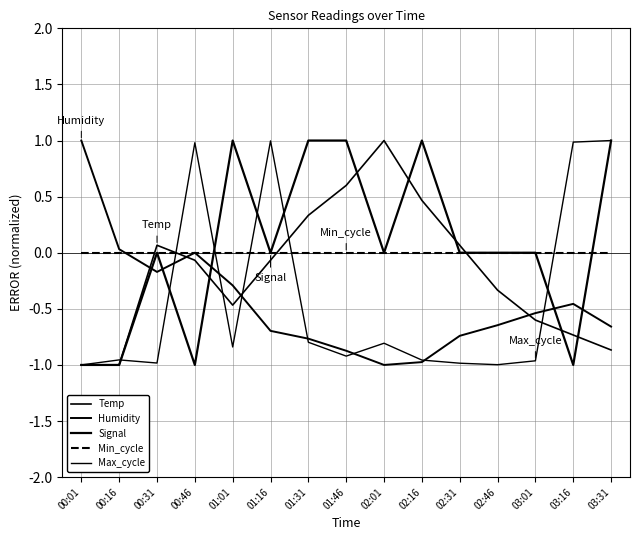

How many lines are shown in the chart?

5